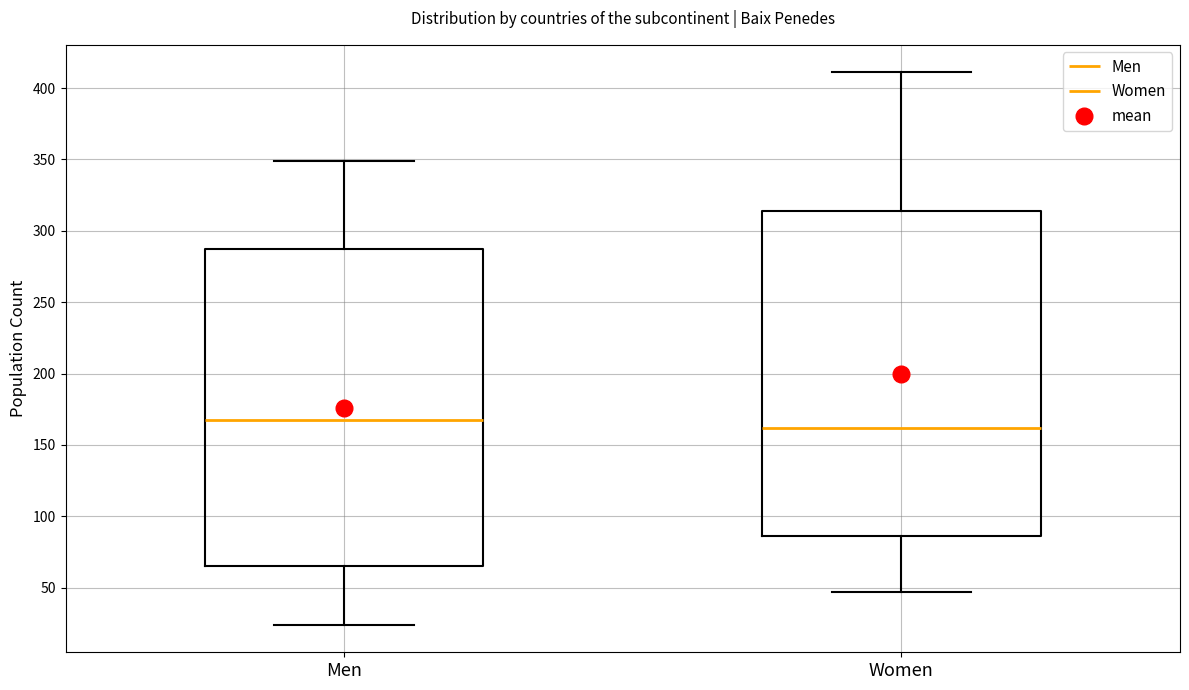

Where does the lower whisker of the box for Women end on the y-axis? The values are not printed on the chart, so give them approximately, as read against the axis.

45